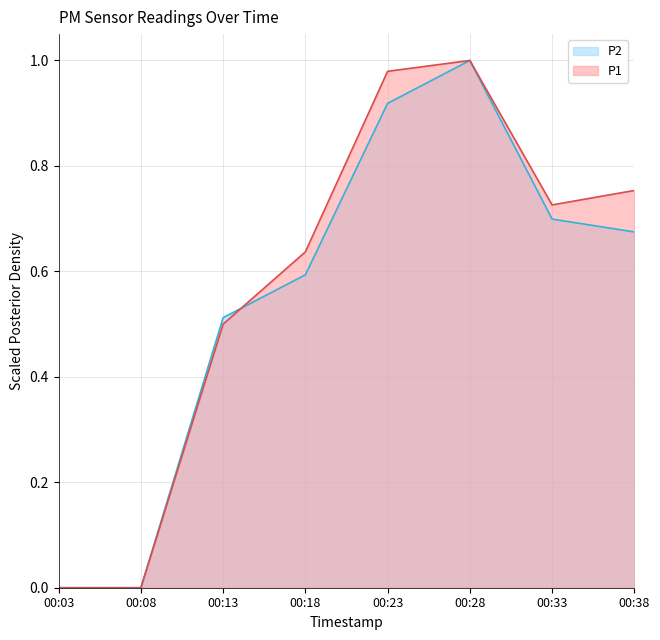

Between 00:23 and 00:28, which is larger?

00:28